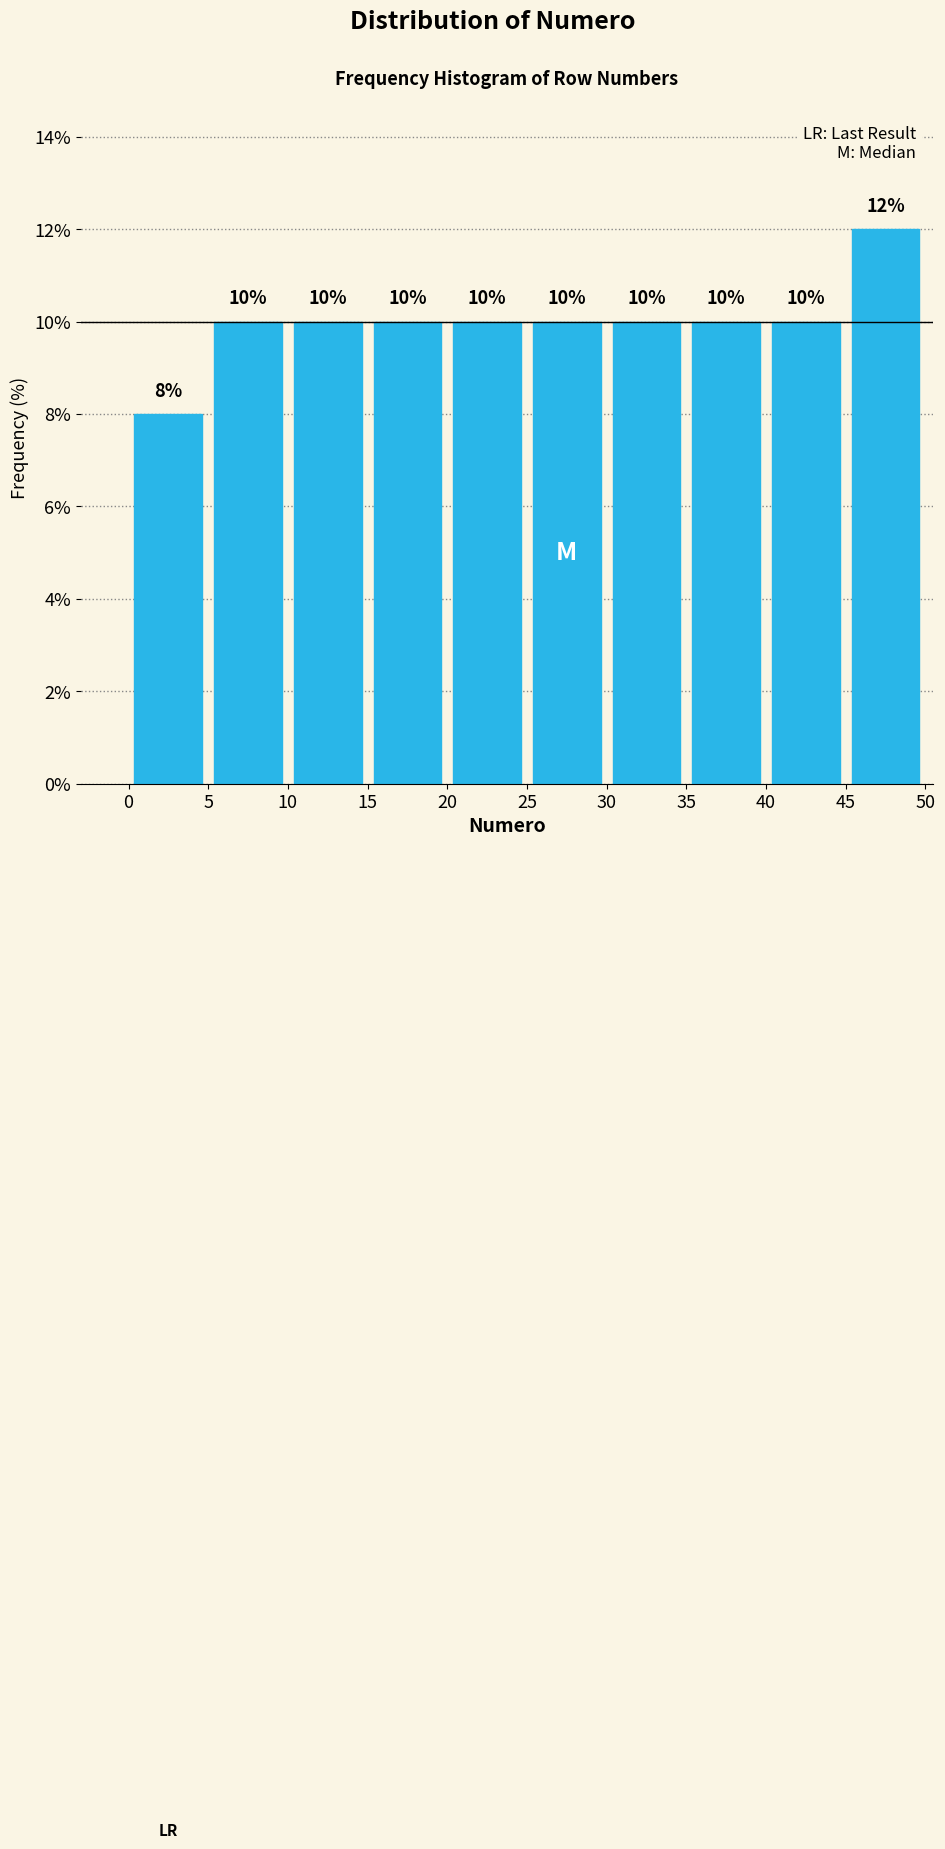

Over which range of the x-axis is the bar tallest?

45 to 50